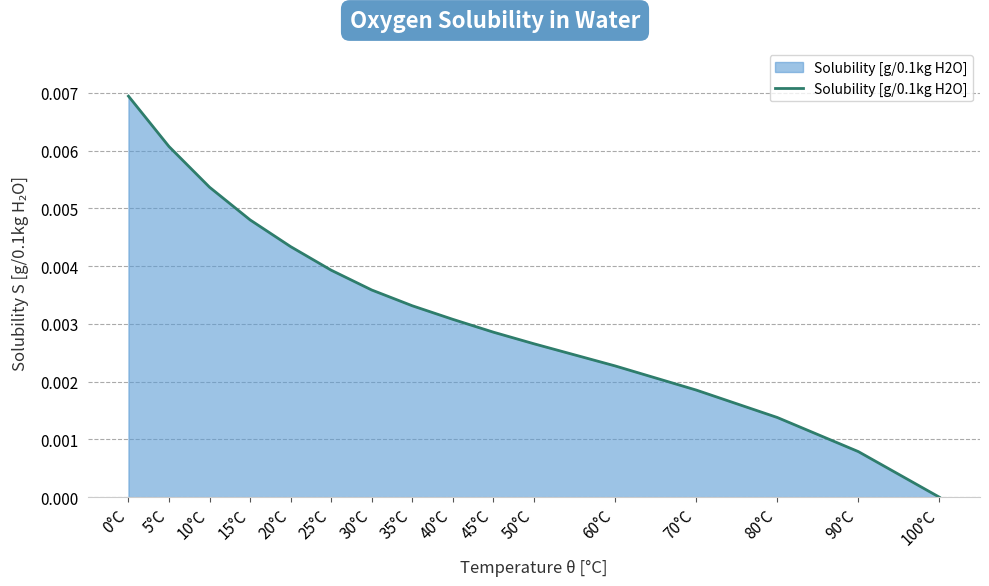

What position from the left is 20°C?

5